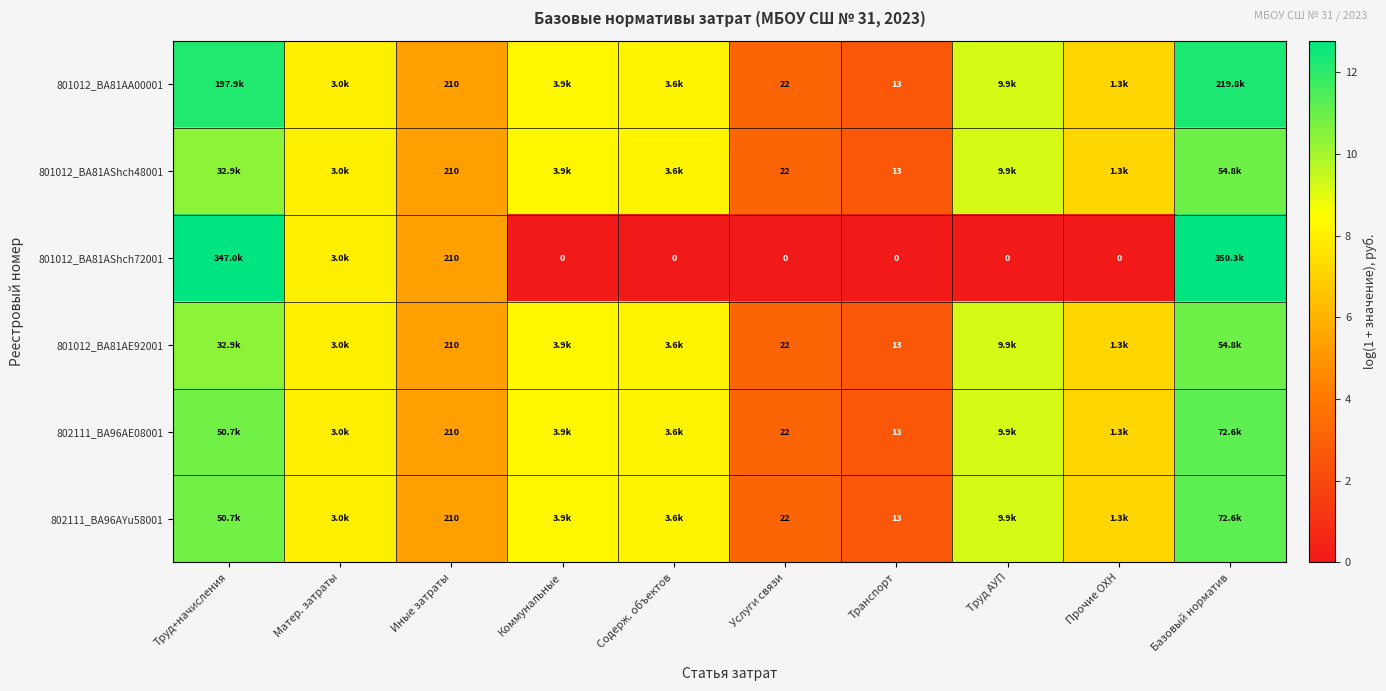

What is the difference between the 801012_BA81AA00001 values at Матер. затраты and Иные затраты?

2.7